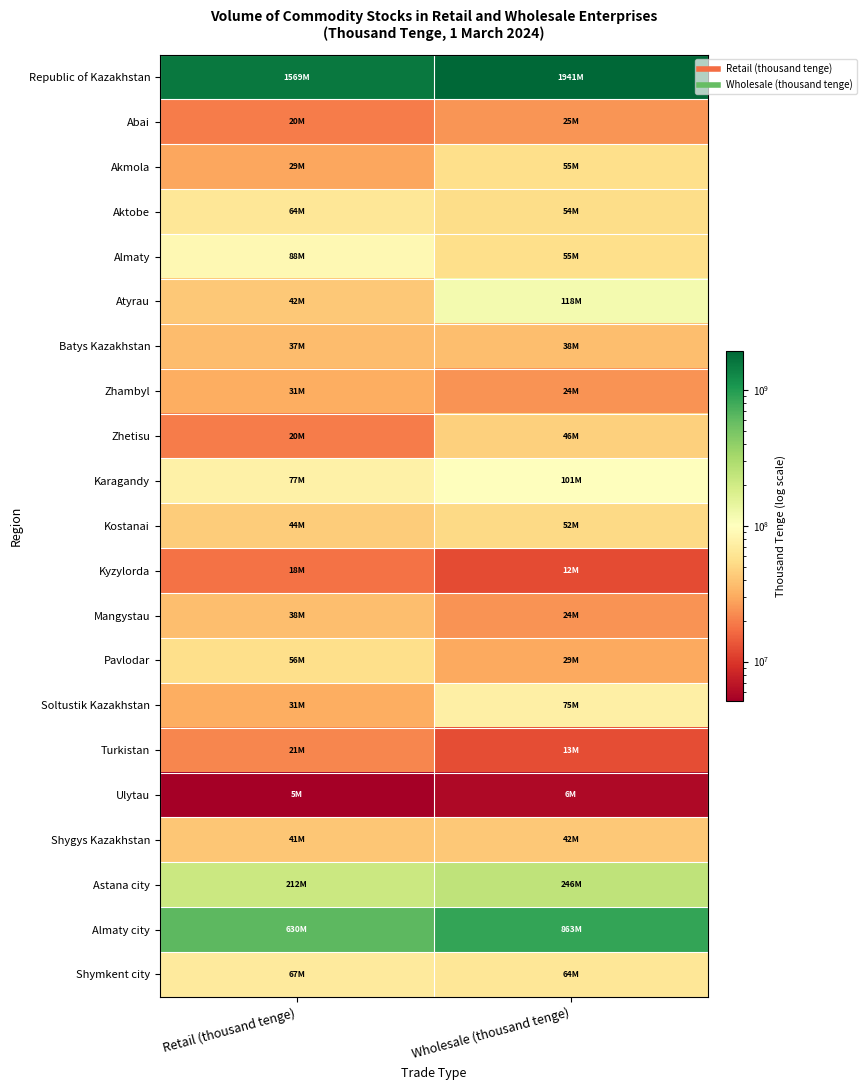

Reading left to right, what are all the values shown in this chart?

Republic of Kazakhstan: Retail (thousand tenge)=1568997687	Wholesale (thousand tenge)=1941236593
Abai: Retail (thousand tenge)=19529207	Wholesale (thousand tenge)=24681922
Akmola: Retail (thousand tenge)=28859996	Wholesale (thousand tenge)=54900120
Aktobe: Retail (thousand tenge)=64101774	Wholesale (thousand tenge)=53830963
Almaty: Retail (thousand tenge)=88455788	Wholesale (thousand tenge)=55058470
Atyrau: Retail (thousand tenge)=41520755	Wholesale (thousand tenge)=117936180
Batys Kazakhstan: Retail (thousand tenge)=36500467	Wholesale (thousand tenge)=37549387
Zhambyl: Retail (thousand tenge)=30827471	Wholesale (thousand tenge)=24098552
Zhetisu: Retail (thousand tenge)=19578827	Wholesale (thousand tenge)=45634989
Karagandy: Retail (thousand tenge)=76671071	Wholesale (thousand tenge)=101326401
Kostanai: Retail (thousand tenge)=43981351	Wholesale (thousand tenge)=52005321
Kyzylorda: Retail (thousand tenge)=17982373	Wholesale (thousand tenge)=12158032
Mangystau: Retail (thousand tenge)=37634461	Wholesale (thousand tenge)=23775962
Pavlodar: Retail (thousand tenge)=55699880	Wholesale (thousand tenge)=29413435
Soltustik Kazakhstan: Retail (thousand tenge)=30749006	Wholesale (thousand tenge)=75489982
Turkistan: Retail (thousand tenge)=21273103	Wholesale (thousand tenge)=12621649
Ulytau: Retail (thousand tenge)=5148983	Wholesale (thousand tenge)=5795672
Shygys Kazakhstan: Retail (thousand tenge)=41190383	Wholesale (thousand tenge)=41973555
Astana city: Retail (thousand tenge)=211641077	Wholesale (thousand tenge)=245545333
Almaty city: Retail (thousand tenge)=630217167	Wholesale (thousand tenge)=863099349
Shymkent city: Retail (thousand tenge)=67434547	Wholesale (thousand tenge)=64341319